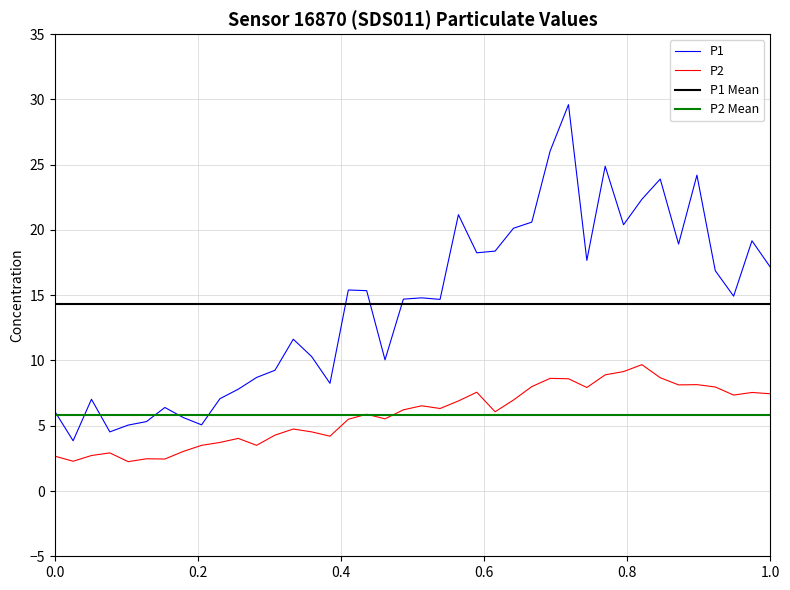

What is the lowest value of the P1 series?

3.9